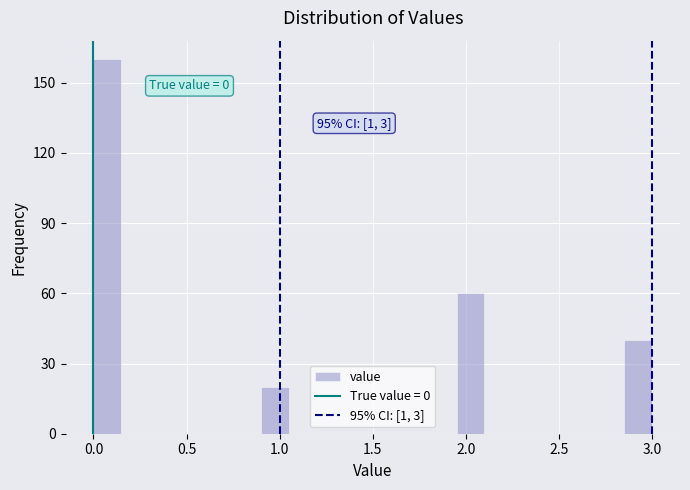

Around what value on the x-axis is the tallest bar? Give the approximate position of its centre, as read against the axis.

0.10